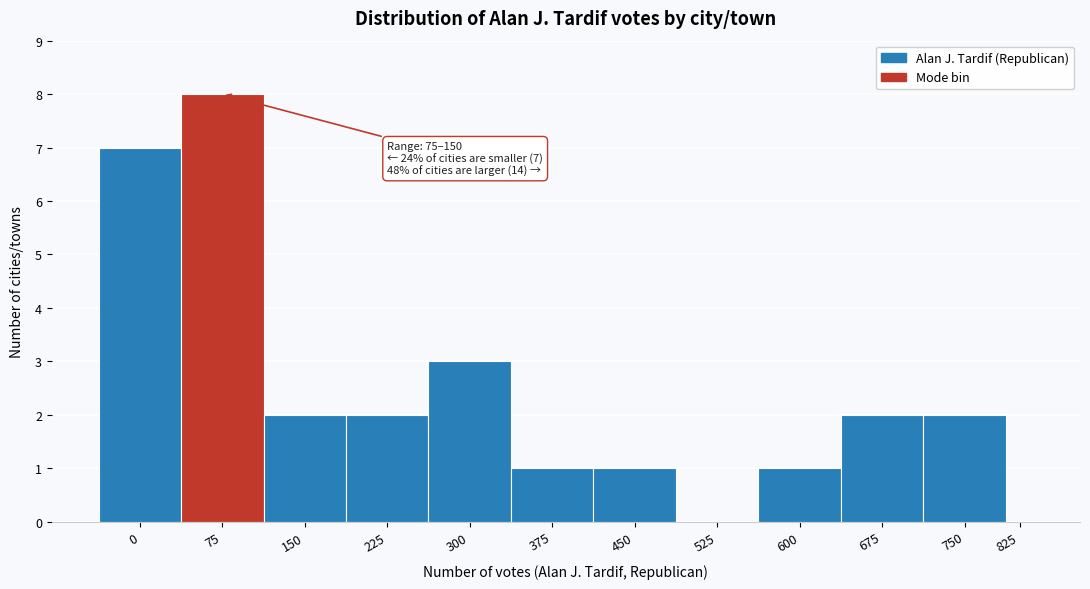

Reading left to right, extract all data points from this chart.

0=7	75=8	150=2	225=2	300=3	375=1	450=1	525=0	600=1	675=2	750=2	825=0